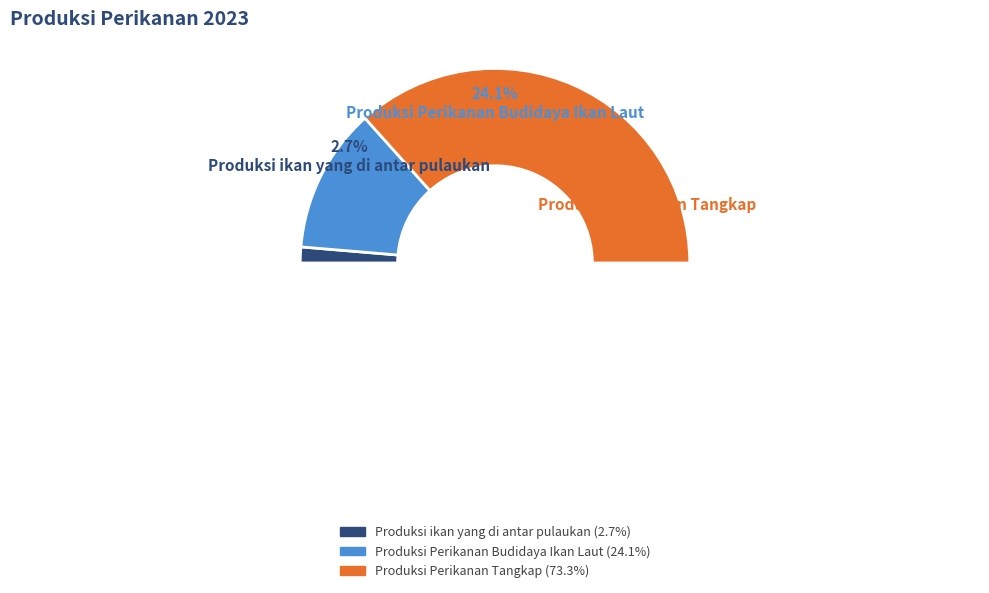

To the nearest percent, what is the average slice percentage?

33%